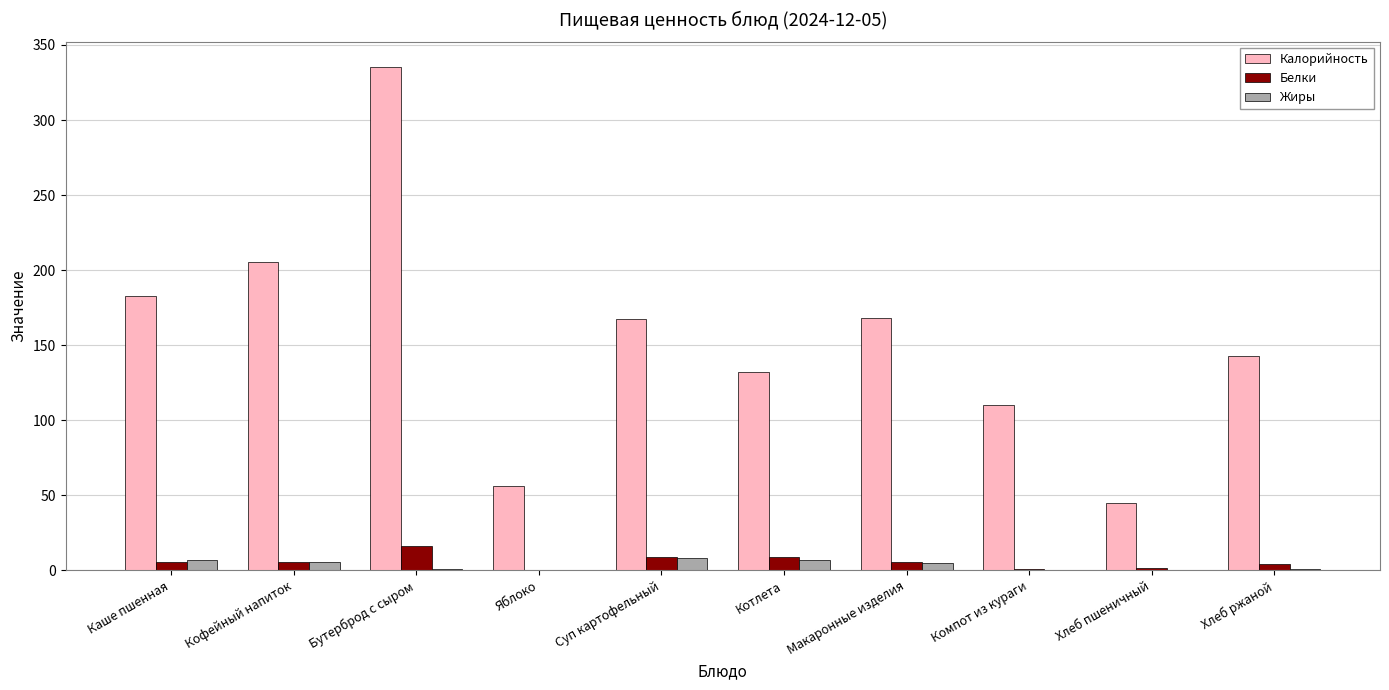

The value of Калорийность at Хлеб пшеничный is 70.8. True or false?

False